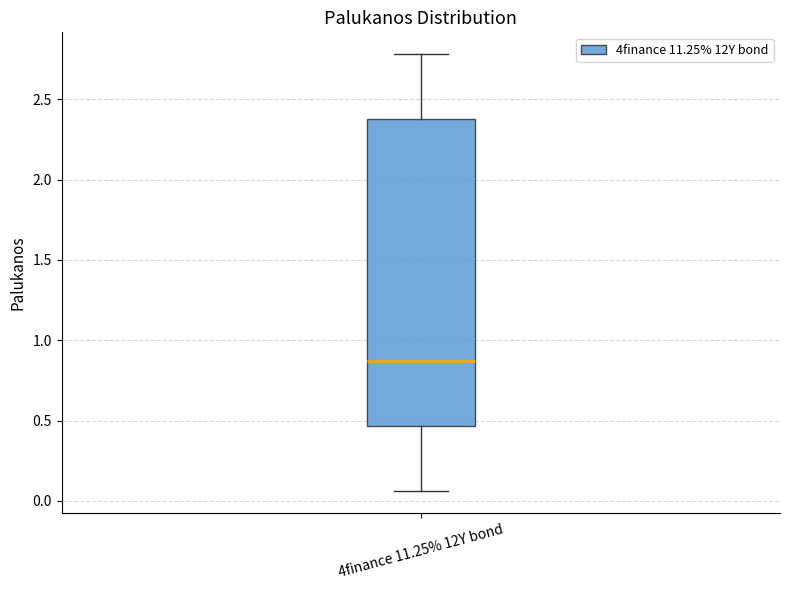

Where does the median line of the box for 4finance 11.25% 12Y bond sit on the y-axis? The values are not printed on the chart, so give them approximately, as read against the axis.

0.85